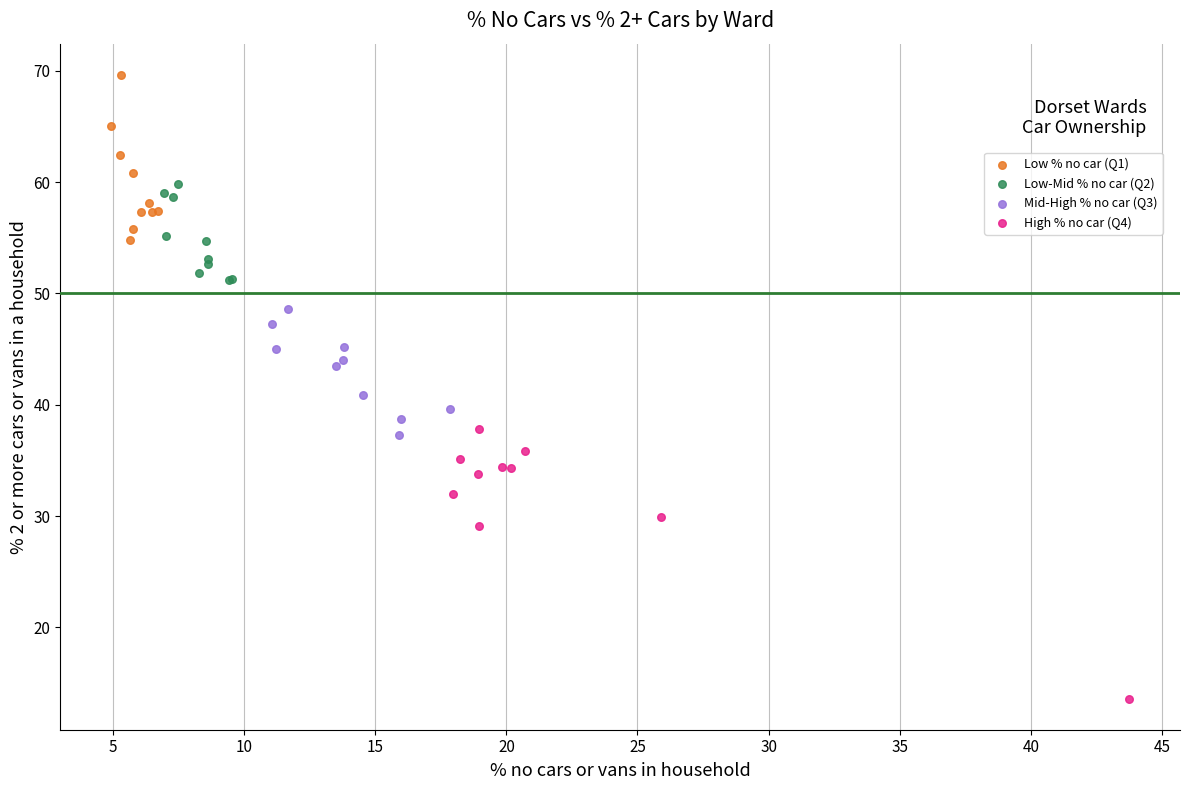

Which series contains the highest Y value?

Low % no car (Q1)